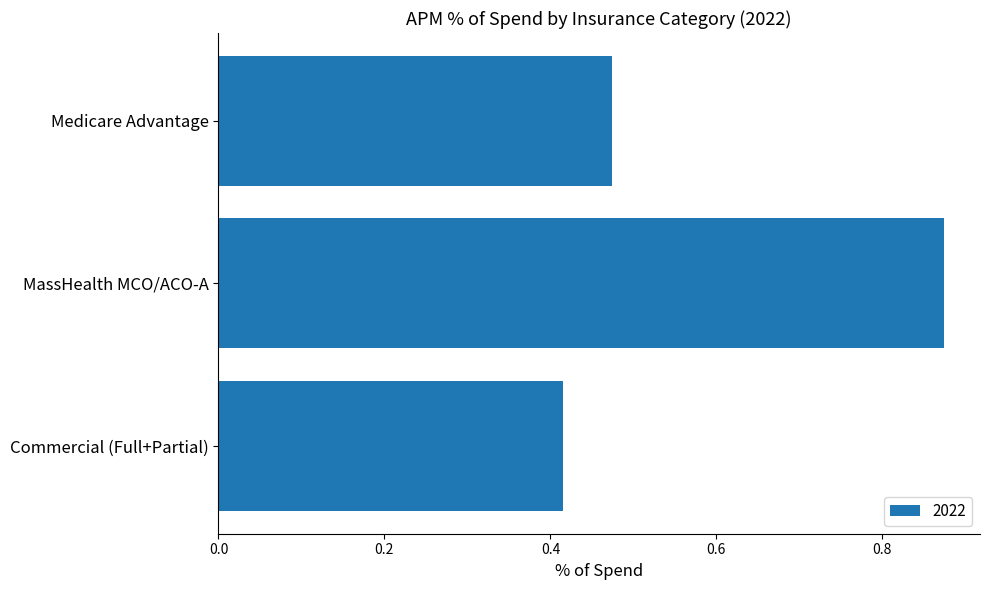

How many distinct data groups are displayed?

1